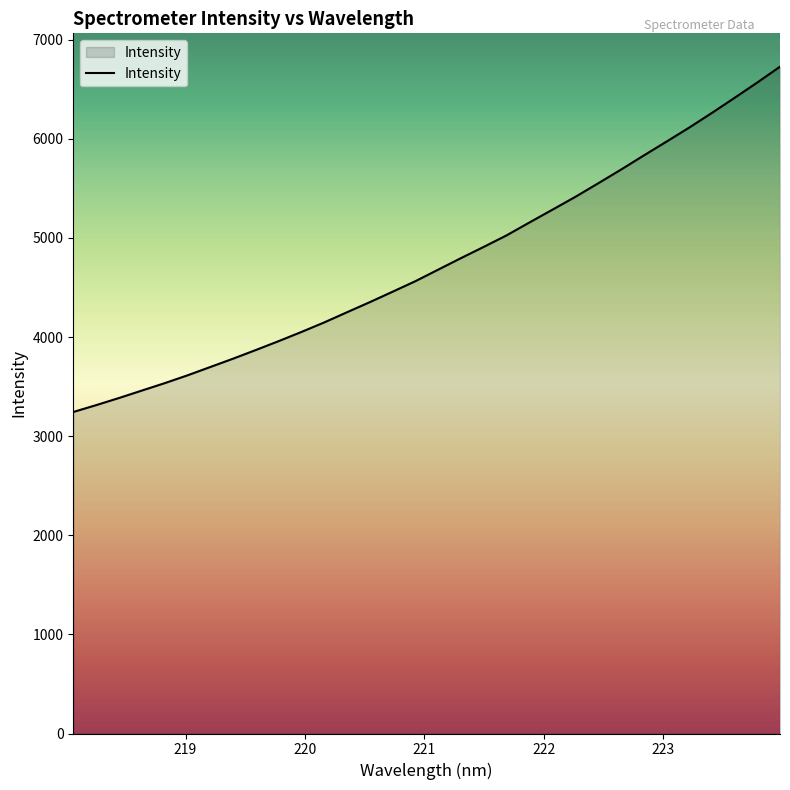

What is the difference between the maximum and minimum values?

3484.3